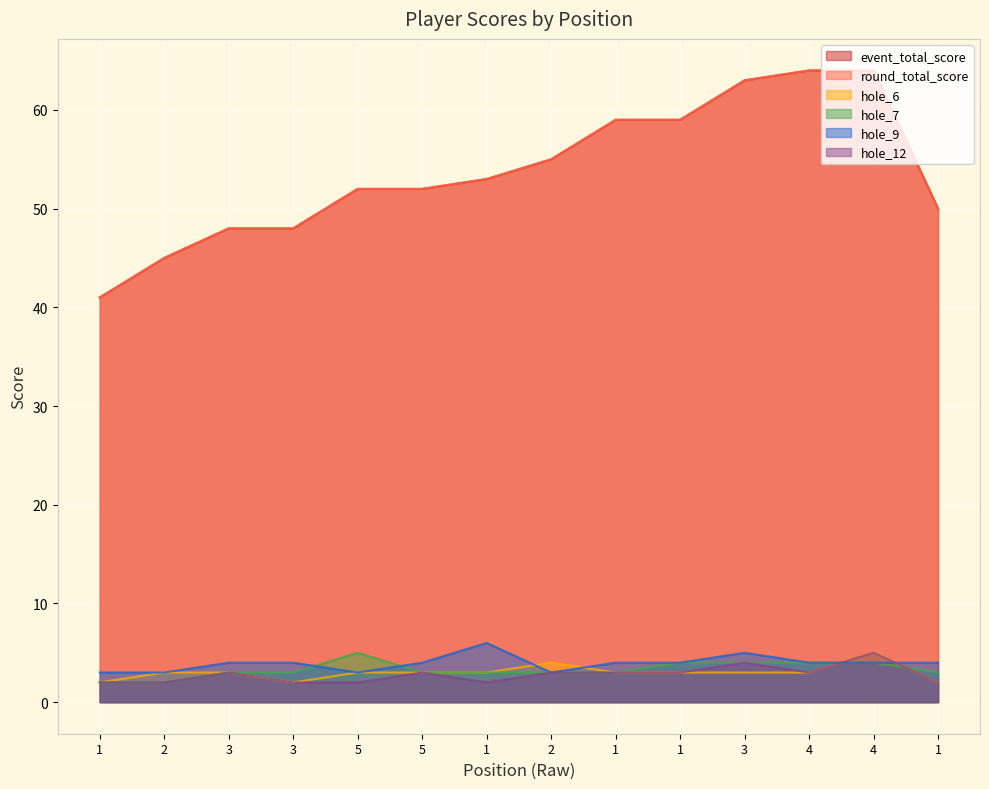

Between 5 and 3, which is larger?

5